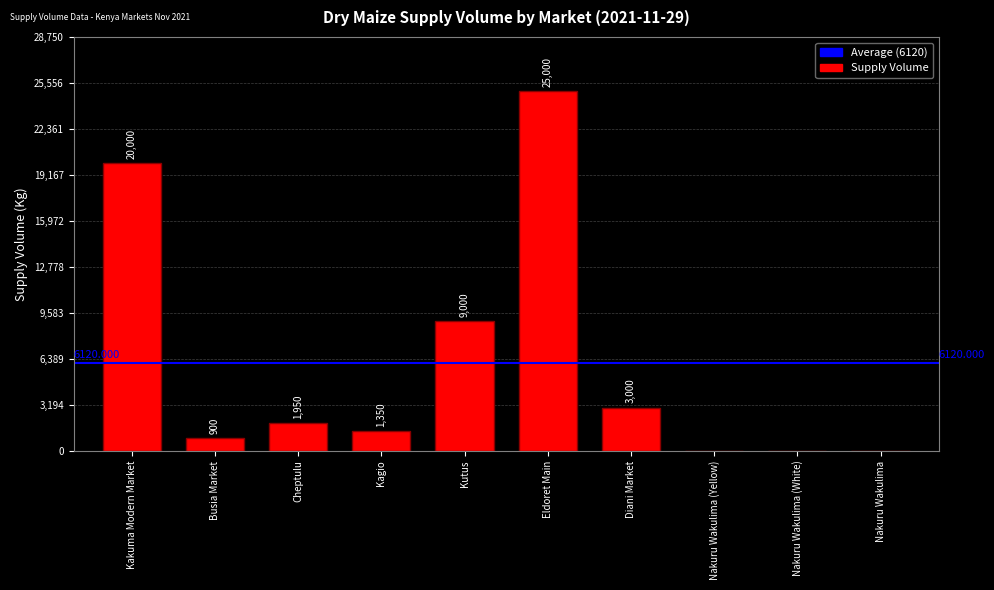

What is the ratio of the value at Busia Market to the value at Kagio?

0.7